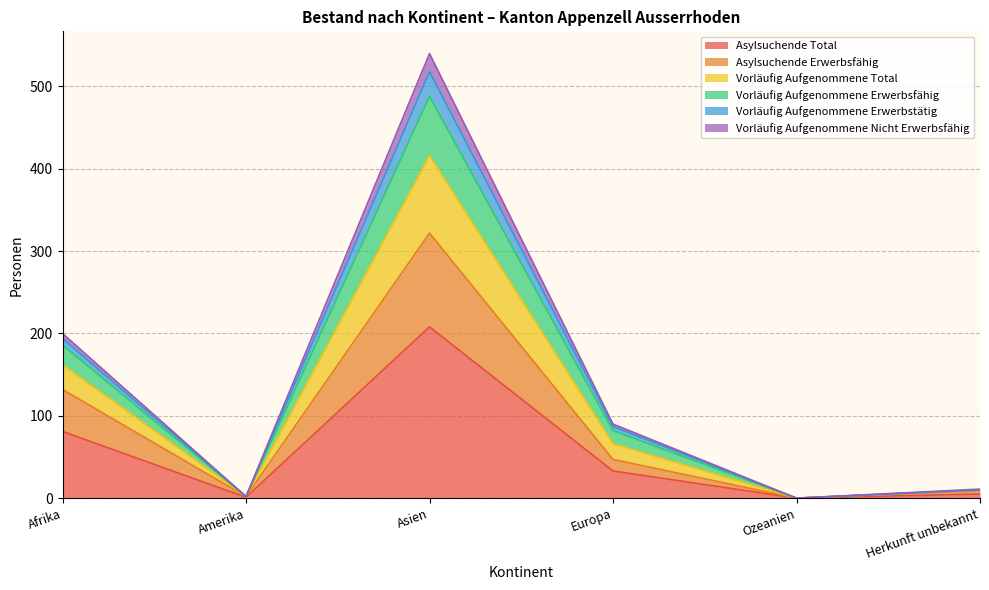

Where is Asylsuchende Total nearest to the value 104?

Afrika